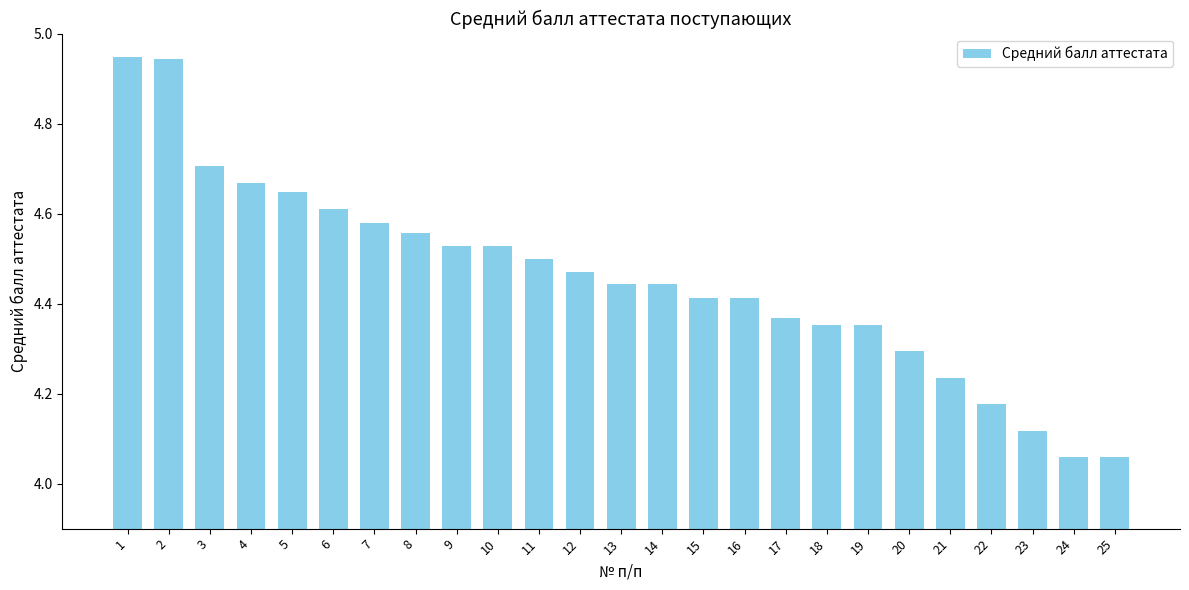

What is the difference between the second highest and second lowest values?

0.9